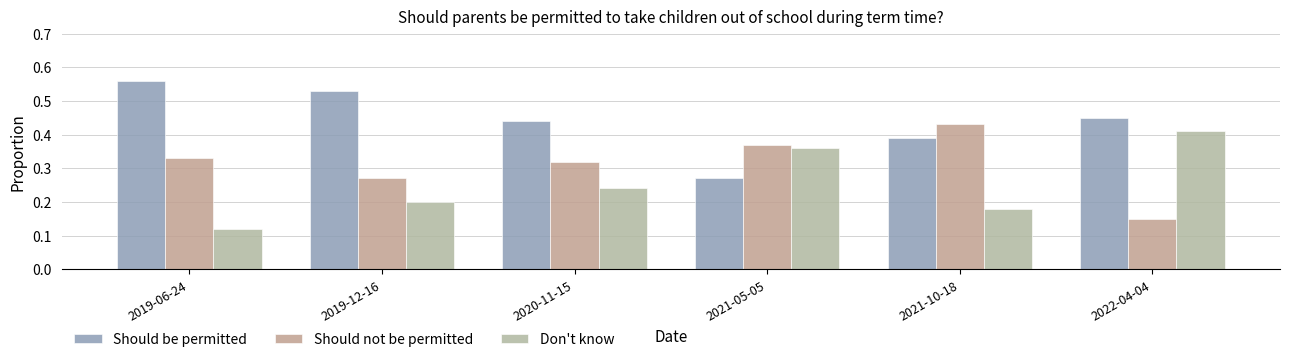

Does the chart contain any negative values?

No